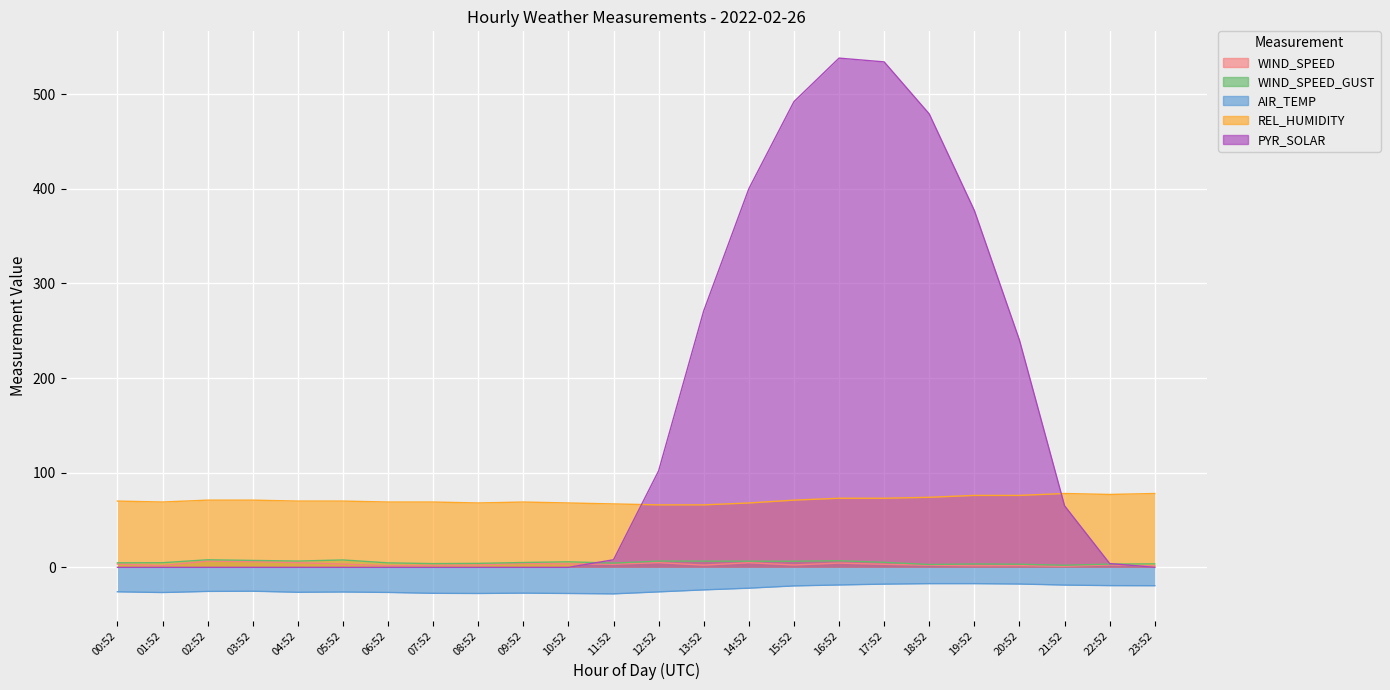

At which category does WIND_SPEED_GUST reach its first local peak?

02:52